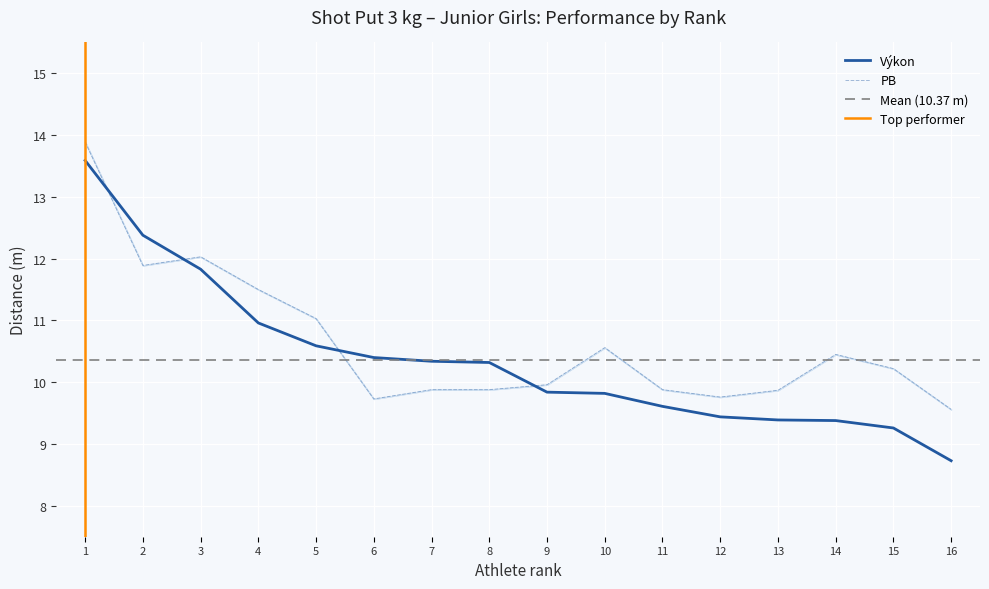

Which category has the lowest value in the Výkon series?

16